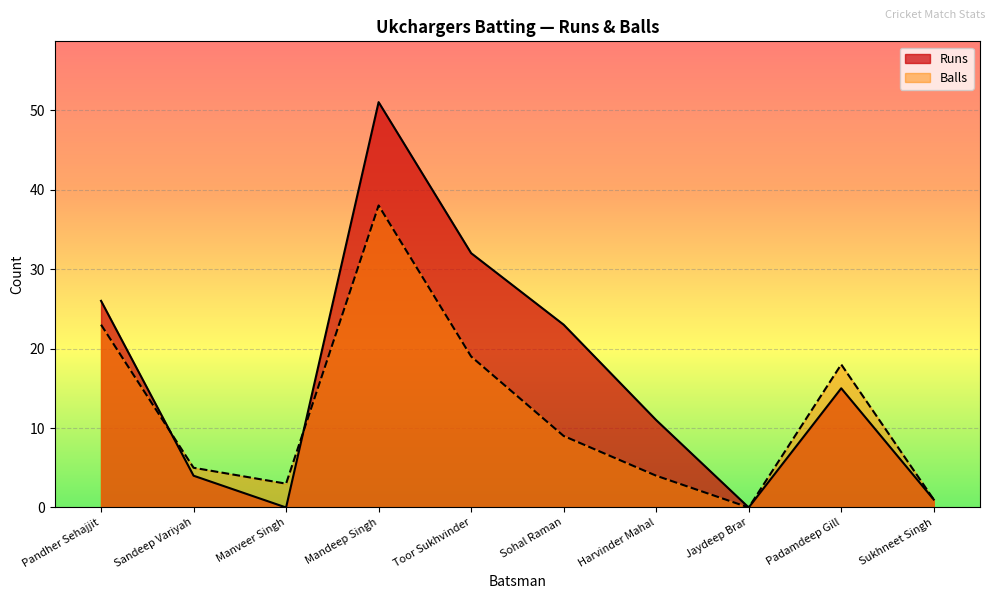

How many categories are shown in the chart?

10